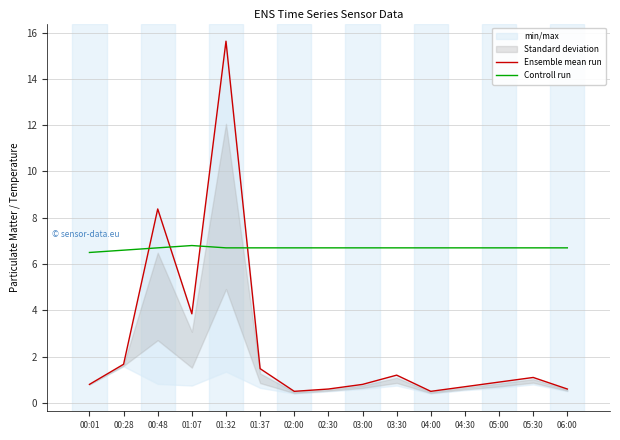

At 01:37, list the series in order from largest to smallest.

Controll run, Ensemble mean run